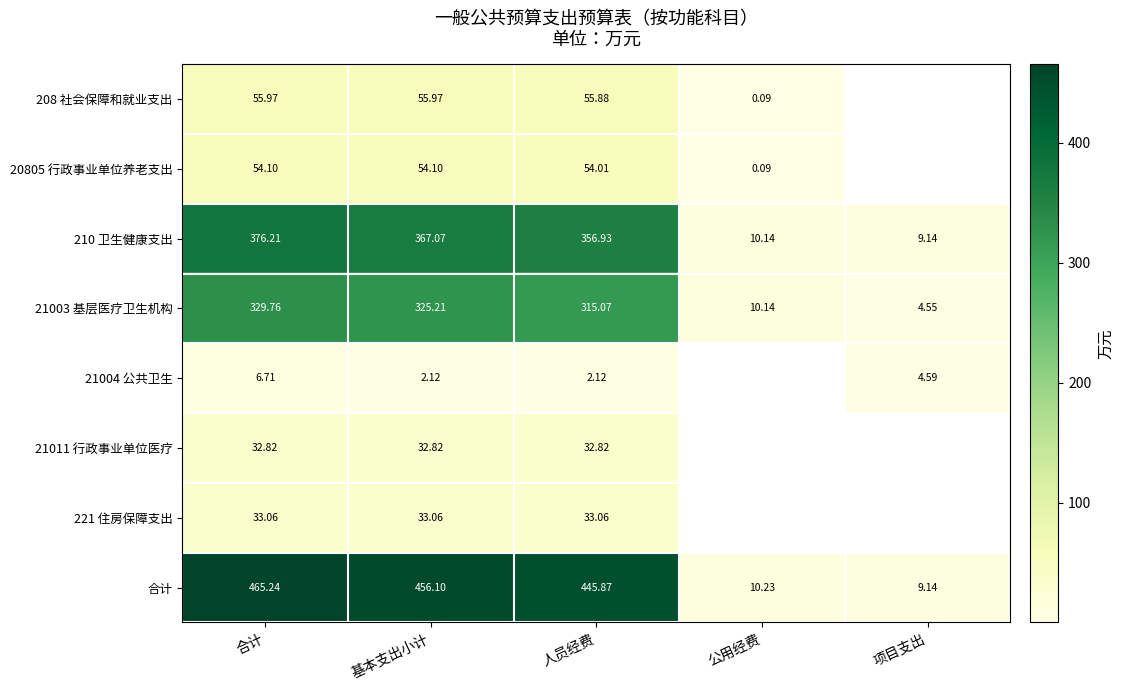

The 210 卫生健康支出 series shows 552.0 at 合计. True or false?

False